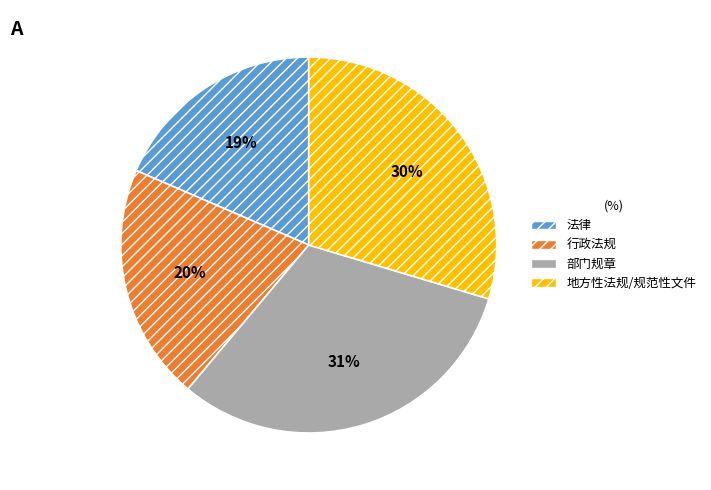

How many segments does this pie chart have?

4